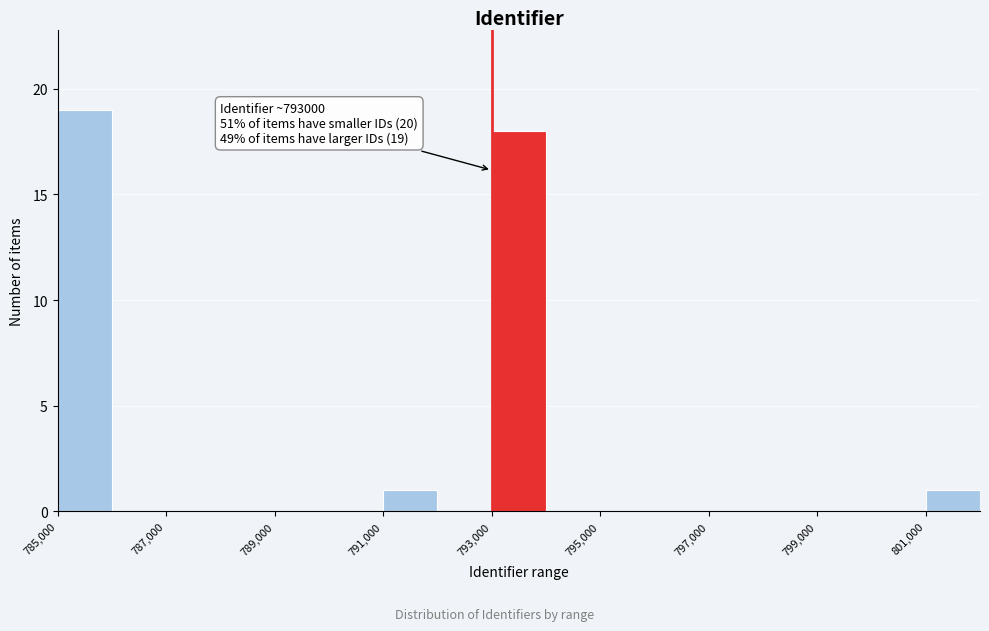

Which range on the x-axis has the tallest bar?

785000 to 786000